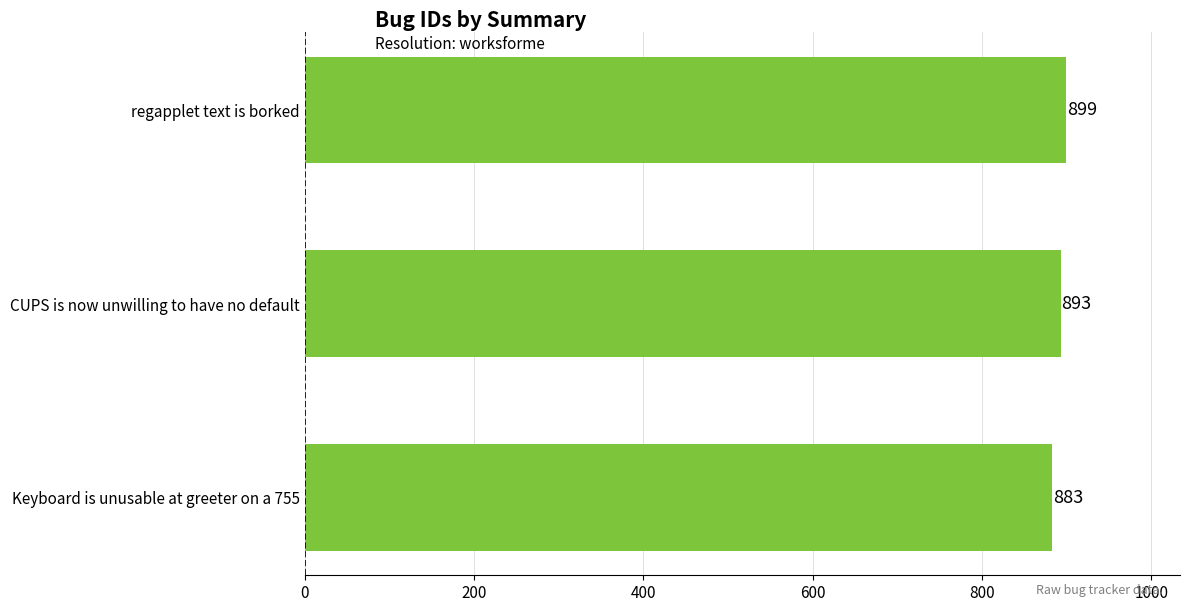

Which category has the lowest value across all series?

Keyboard is unusable at greeter on a 755